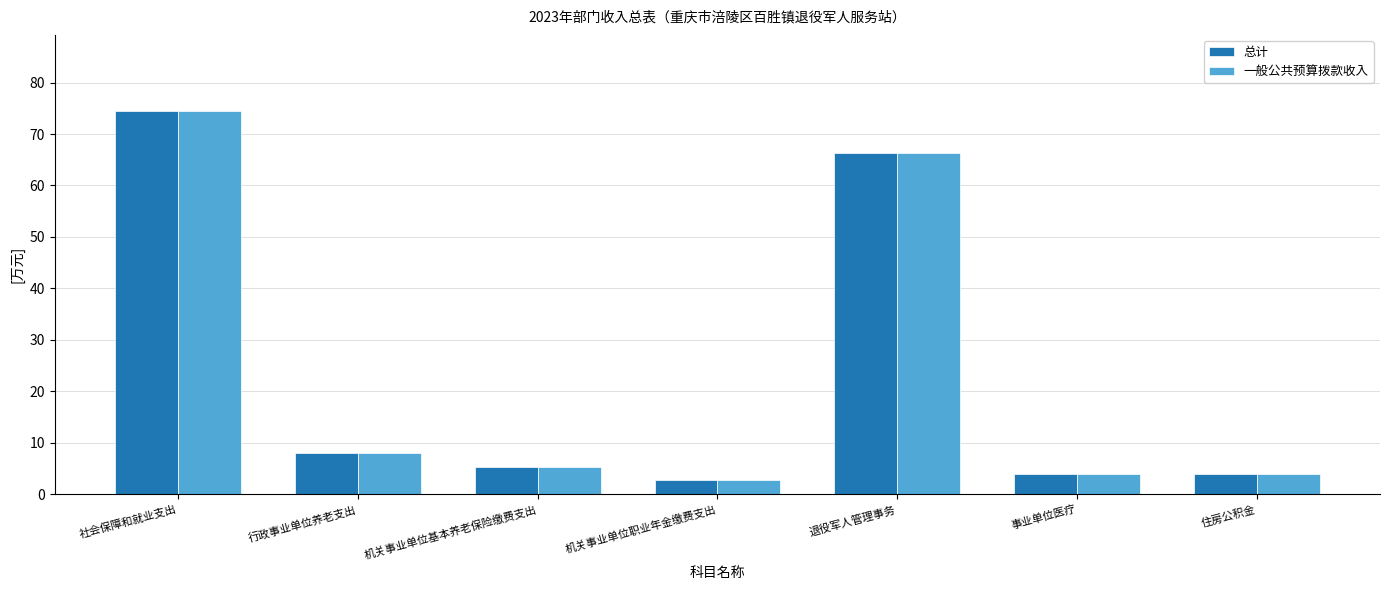

What is the approximate value of 总计 at 机关事业单位基本养老保险缴费支出?

5.4